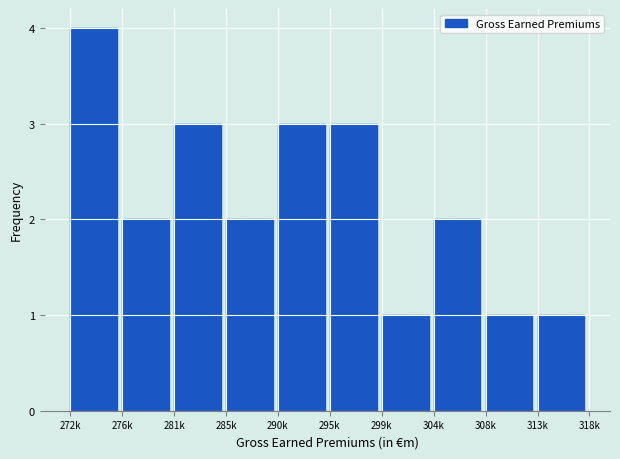

Reading left to right, list all the values displayed in this chart.

272k=4	276k=2	281k=3	285k=2	290k=3	295k=3	299k=1	304k=2	308k=1	313k=1